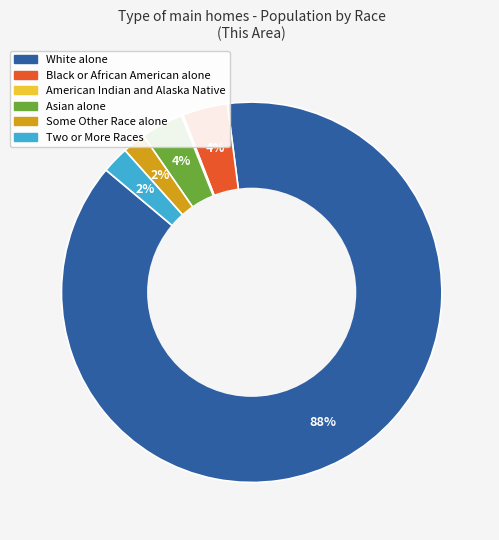

To the nearest percent, what is the average slice percentage?

17%